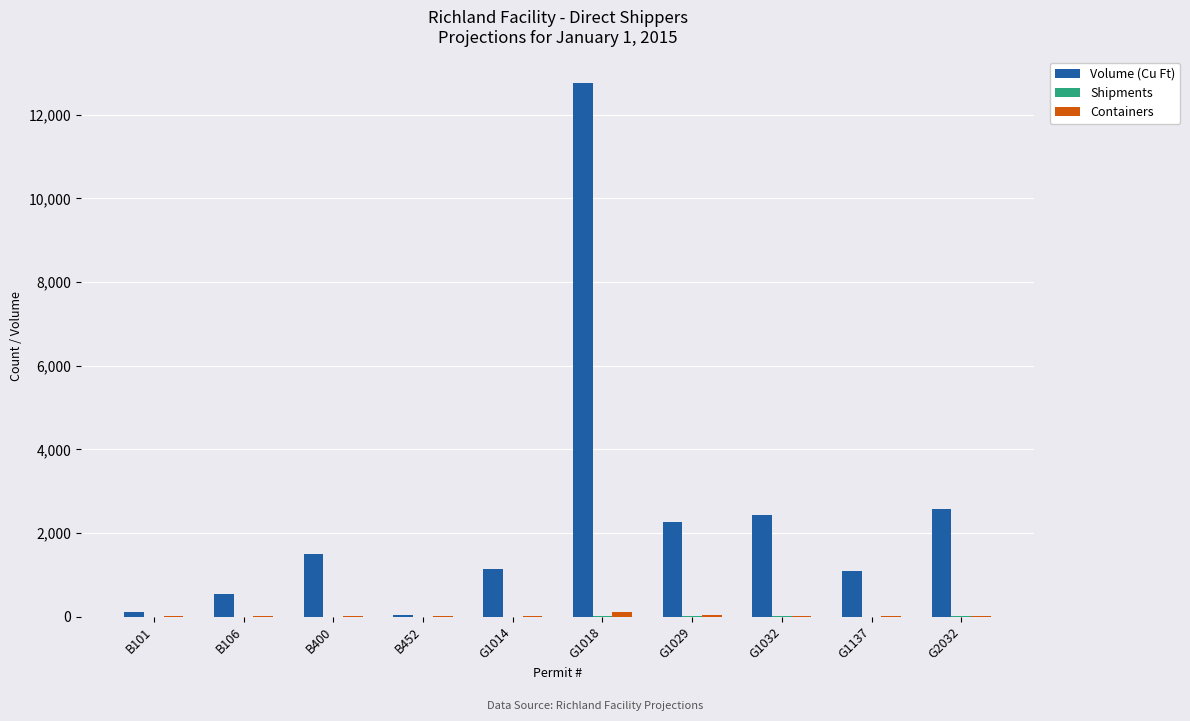

Which series has the largest total across all categories?

Volume (Cu Ft)